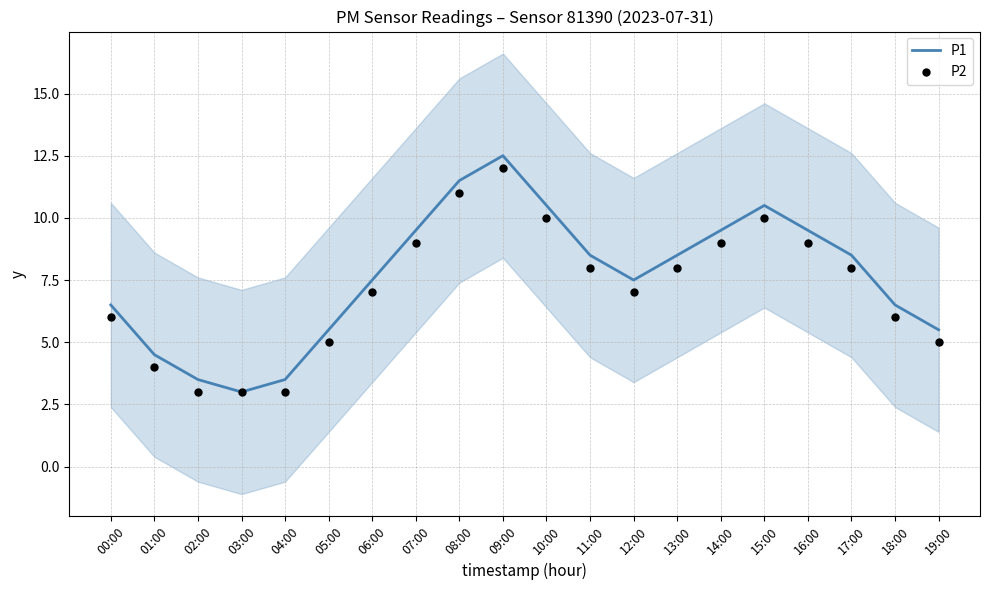

What are all the series names shown in the legend?

P1, P2